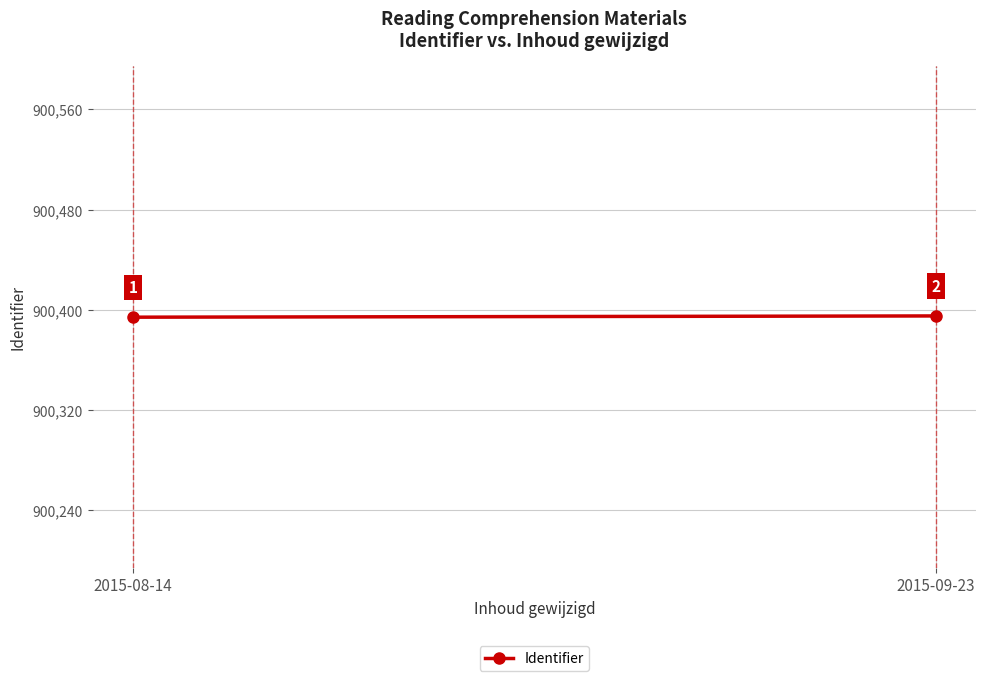

What position from the right is 2015-09-23?

1